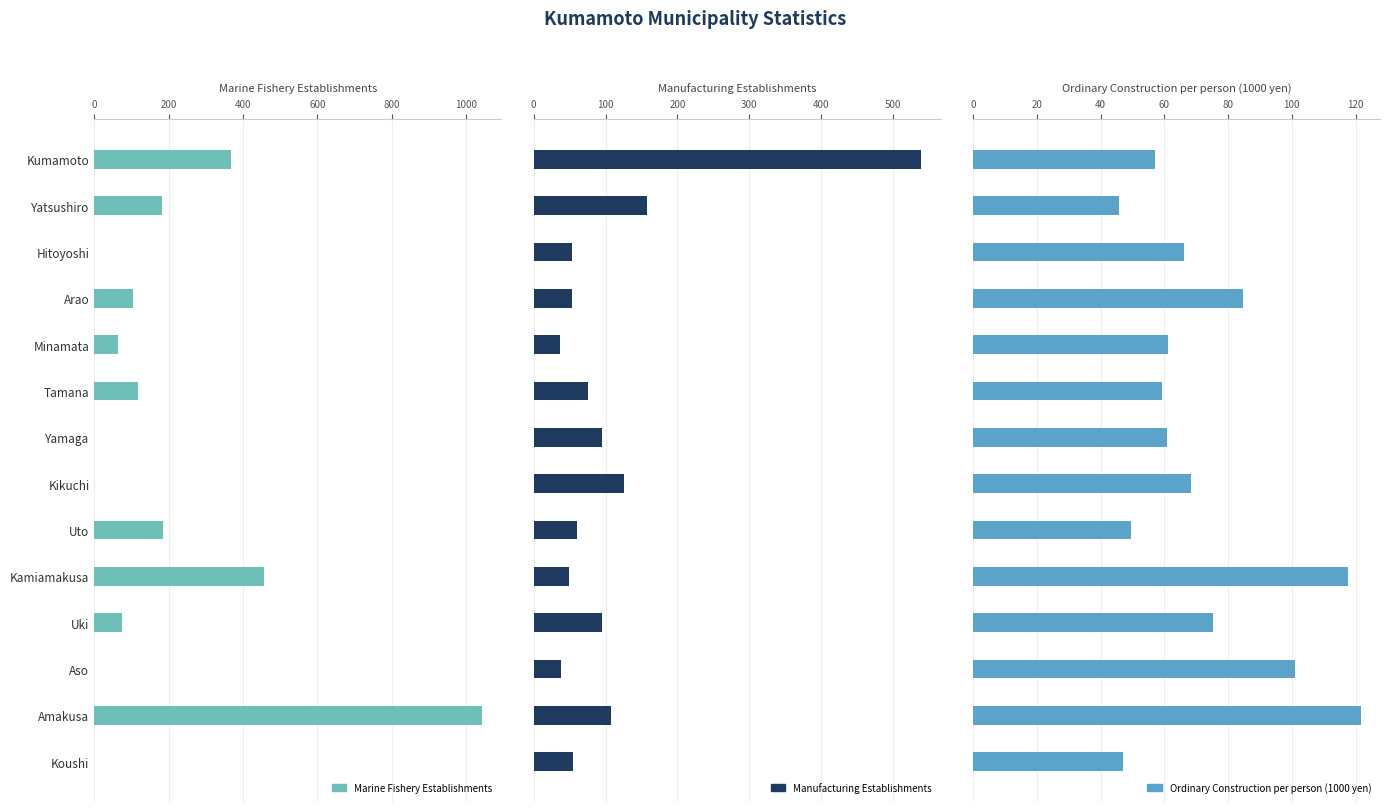

Reading right to left, transcribe all the data shown in this chart.

Marine Fishery Establishments: 0.0	1042.0	0.0	76.0	457.0	185.0	0.0	0.0	118.0	65.0	105.0	0.0	181.0	367.0
Manufacturing Establishments: 55.0	108.0	38.0	95.0	49.0	60.0	125.0	95.0	75.0	37.0	54.0	53.0	158.0	539.0
Ordinary Construction per person (1000 yen): 47.1	121.6	100.9	75.2	117.6	49.4	68.3	60.7	59.3	61.2	84.6	66.2	45.8	57.0